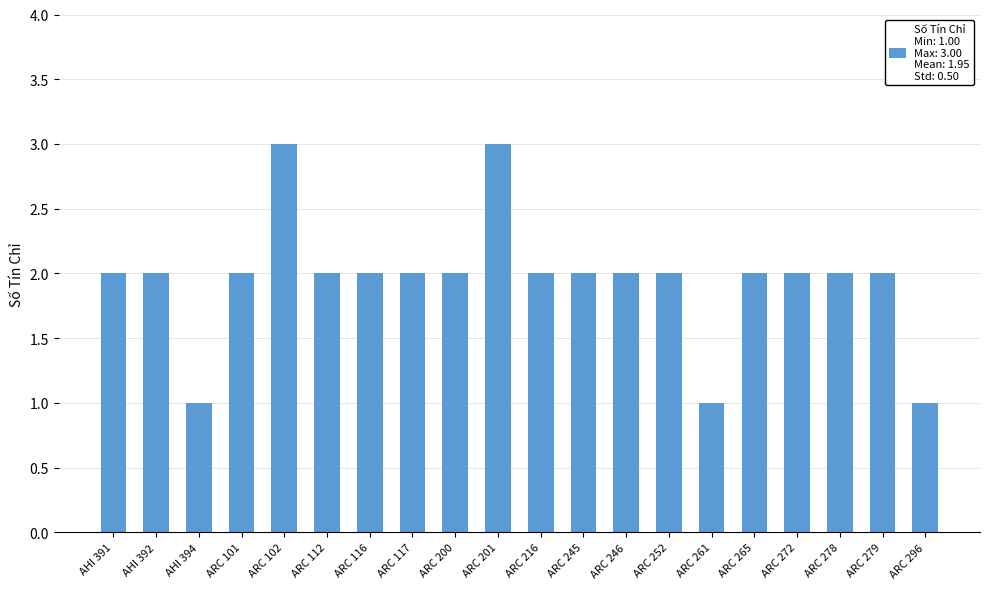

Reading left to right, extract all data points from this chart.

AHI 391=2	AHI 392=2	AHI 394=1	ARC 101=2	ARC 102=3	ARC 112=2	ARC 116=2	ARC 117=2	ARC 200=2	ARC 201=3	ARC 216=2	ARC 245=2	ARC 246=2	ARC 252=2	ARC 261=1	ARC 265=2	ARC 272=2	ARC 278=2	ARC 279=2	ARC 296=1